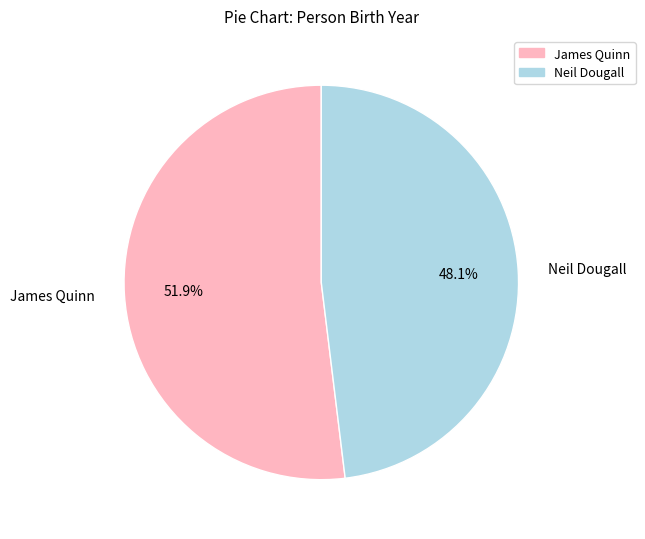

Count the number of slices in the pie.

2